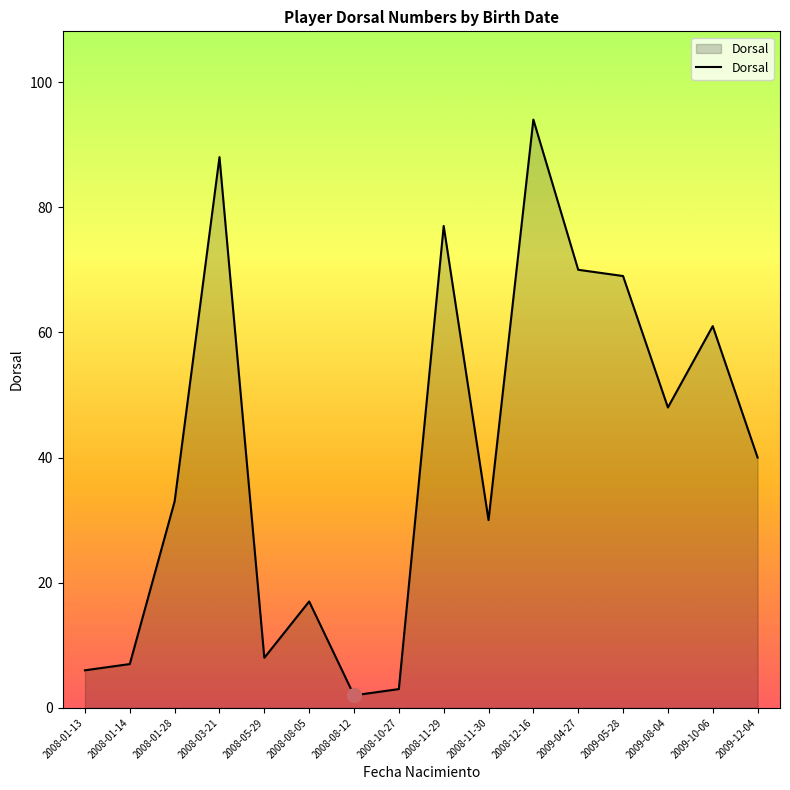

Reading left to right, extract all data points from this chart.

2008-01-13=6	2008-01-14=7	2008-01-28=33	2008-03-21=88	2008-05-29=8	2008-08-05=17	2008-08-12=2	2008-10-27=3	2008-11-29=77	2008-11-30=30	2008-12-16=94	2009-04-27=70	2009-05-28=69	2009-08-04=48	2009-10-06=61	2009-12-04=40